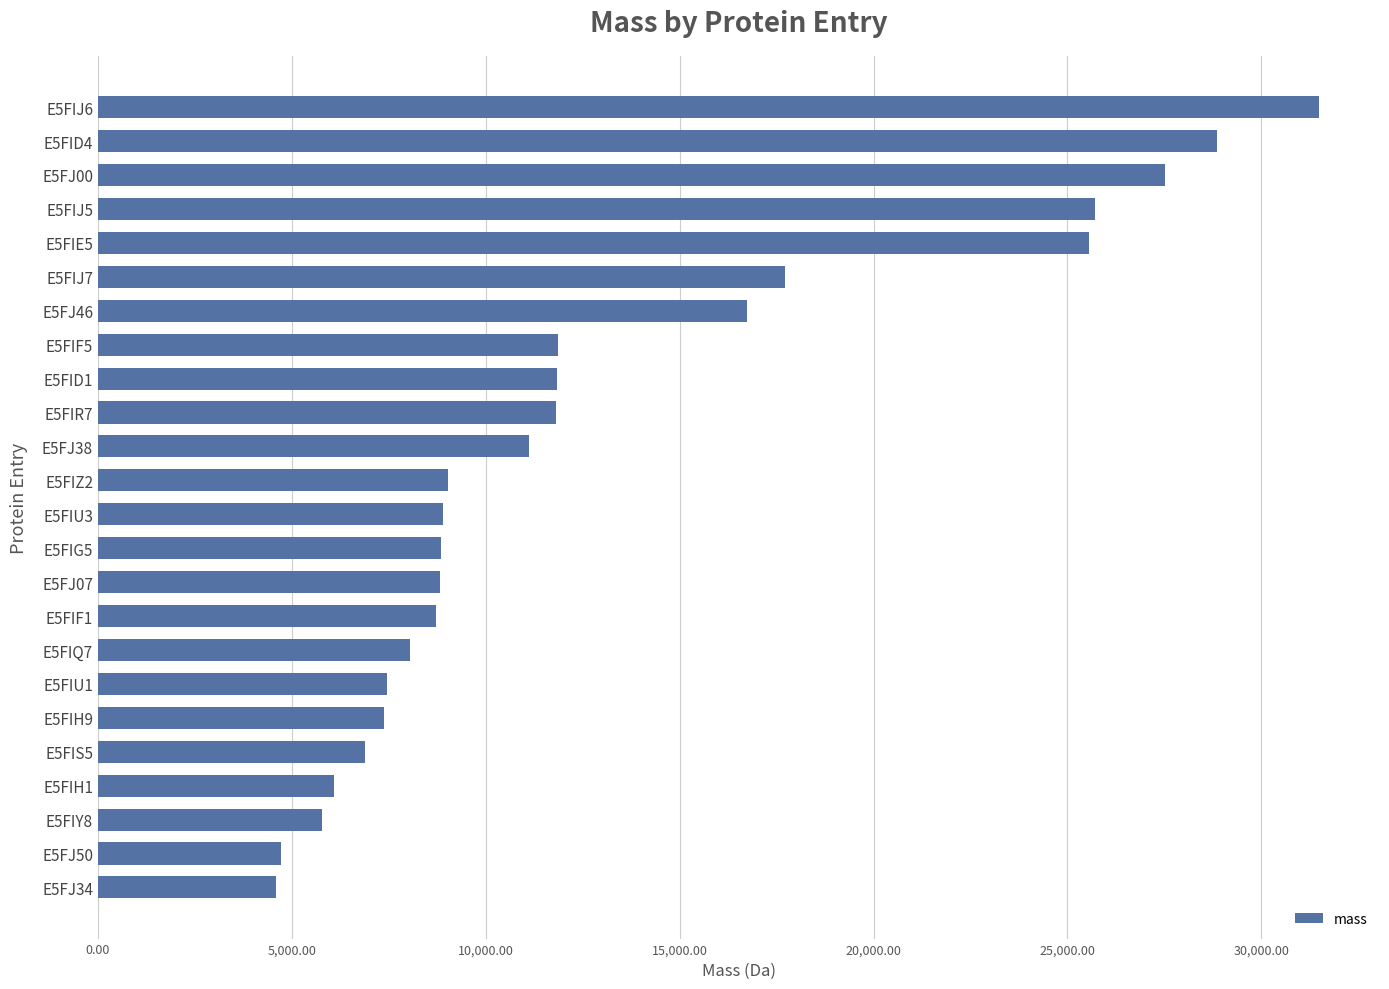

What is the label of the 22nd bar from the top?

E5FIY8